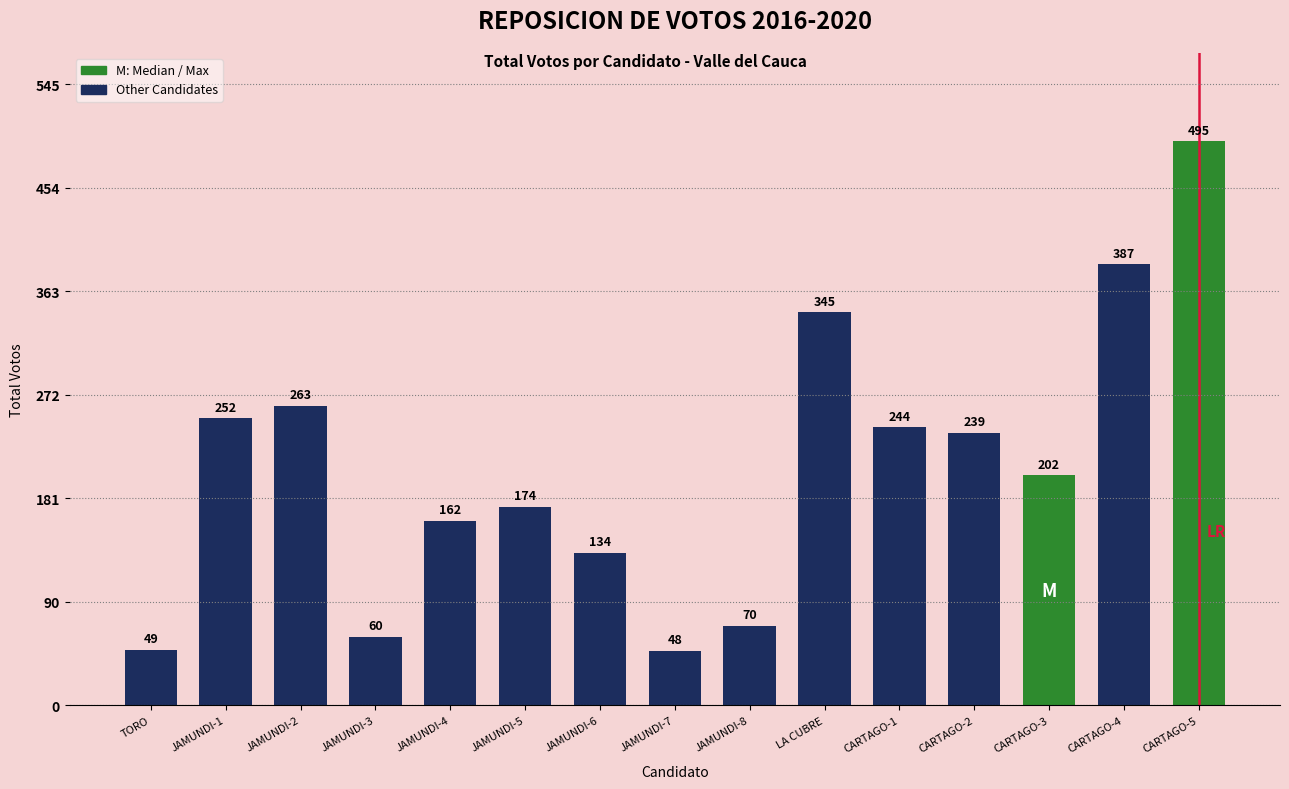

List the labels in order of value, smallest first.

JAMUNDI-7, TORO, JAMUNDI-3, JAMUNDI-8, JAMUNDI-6, JAMUNDI-4, JAMUNDI-5, CARTAGO-3, CARTAGO-2, CARTAGO-1, JAMUNDI-1, JAMUNDI-2, LA CUBRE, CARTAGO-4, CARTAGO-5